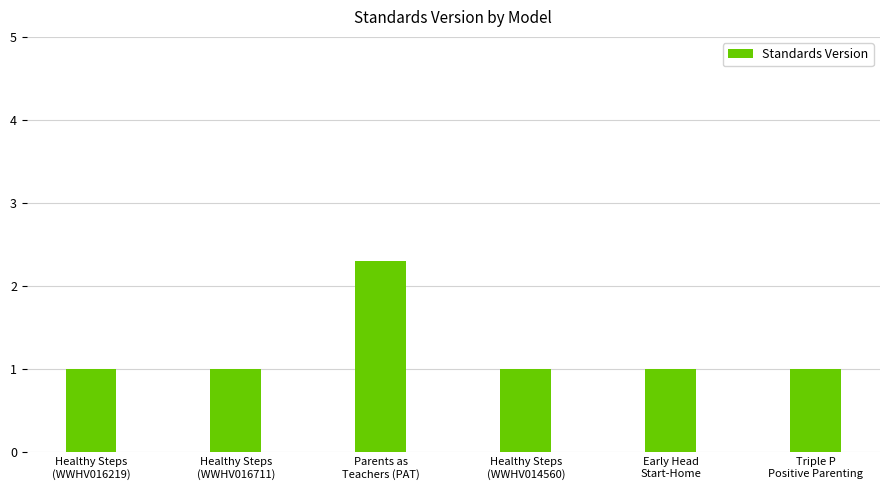

What is the value of the 4th bar from the left?

1.0